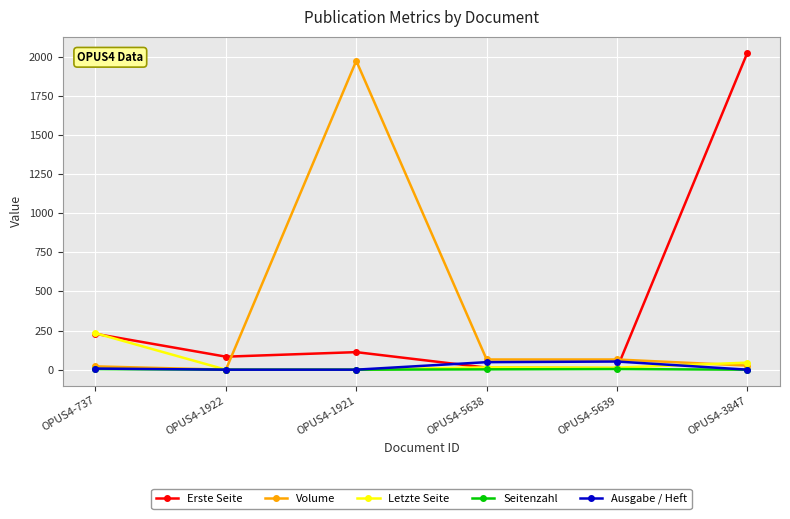

True or false: Volume has more than 0 points higher than both neighbors.

True